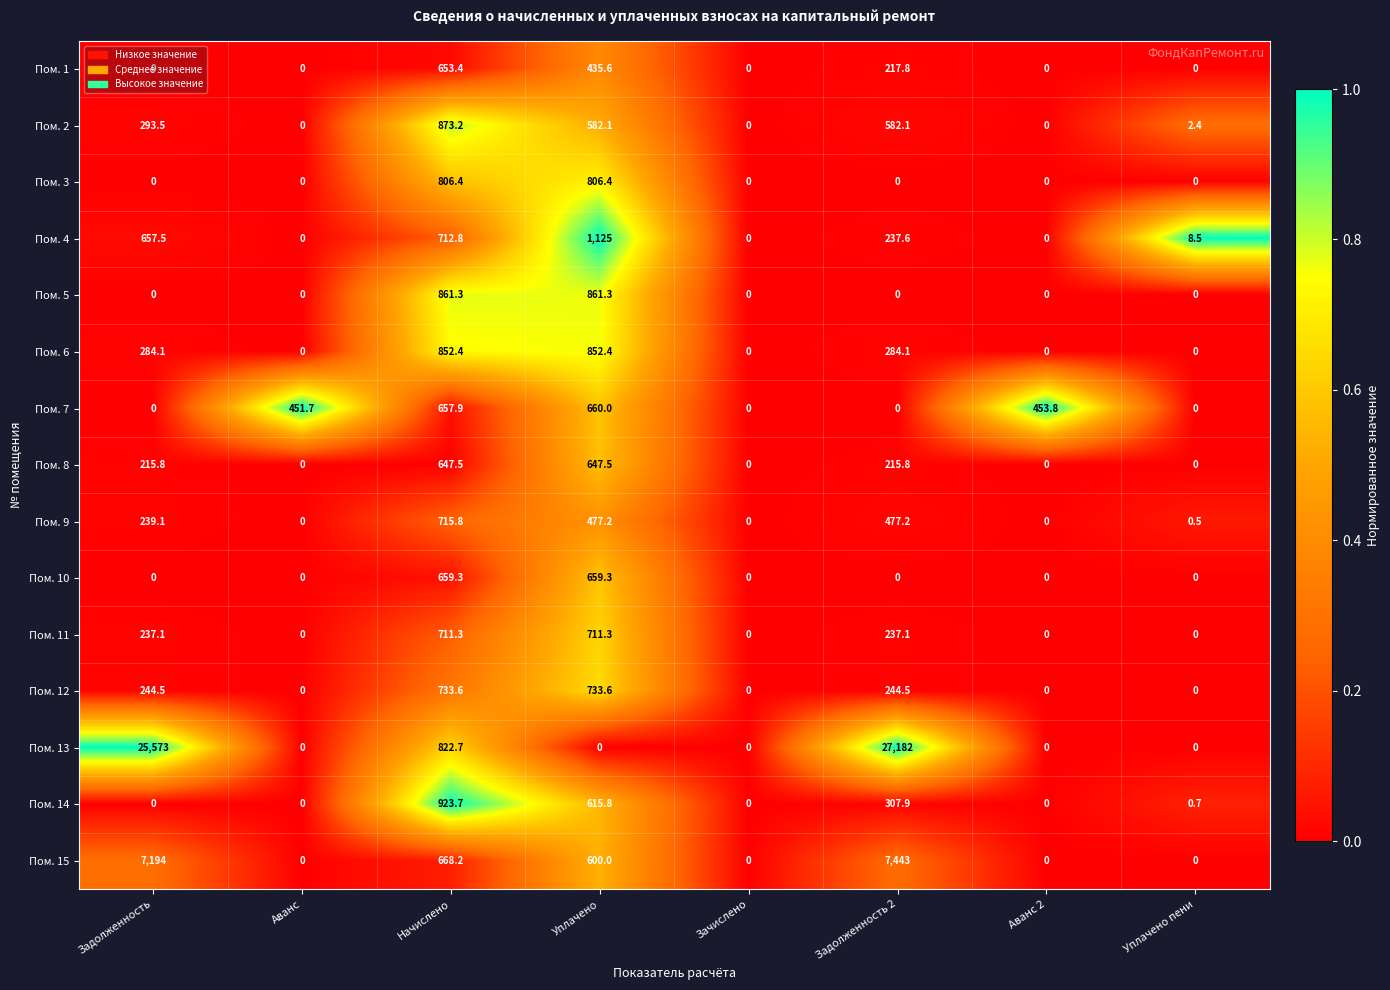

How many distinct data groups are displayed?

15